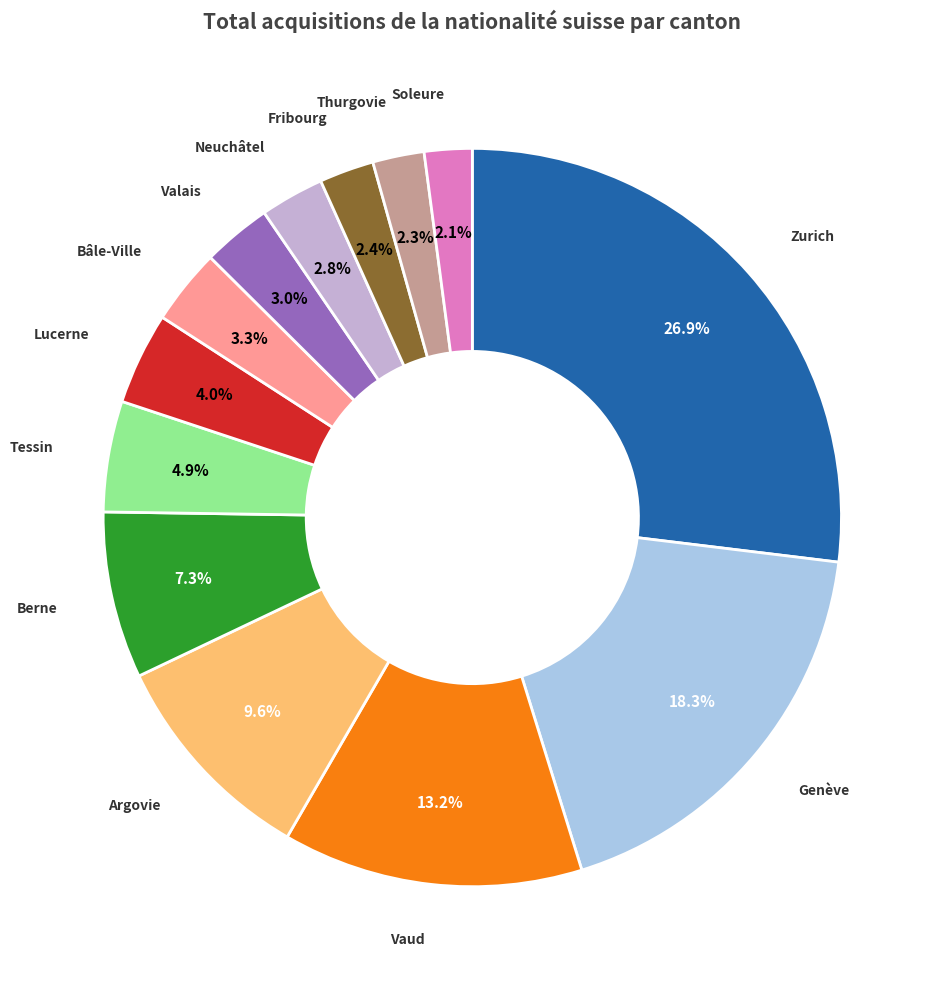

To the nearest percent, what is the difference between the largest and smallest slice percentages?

25%